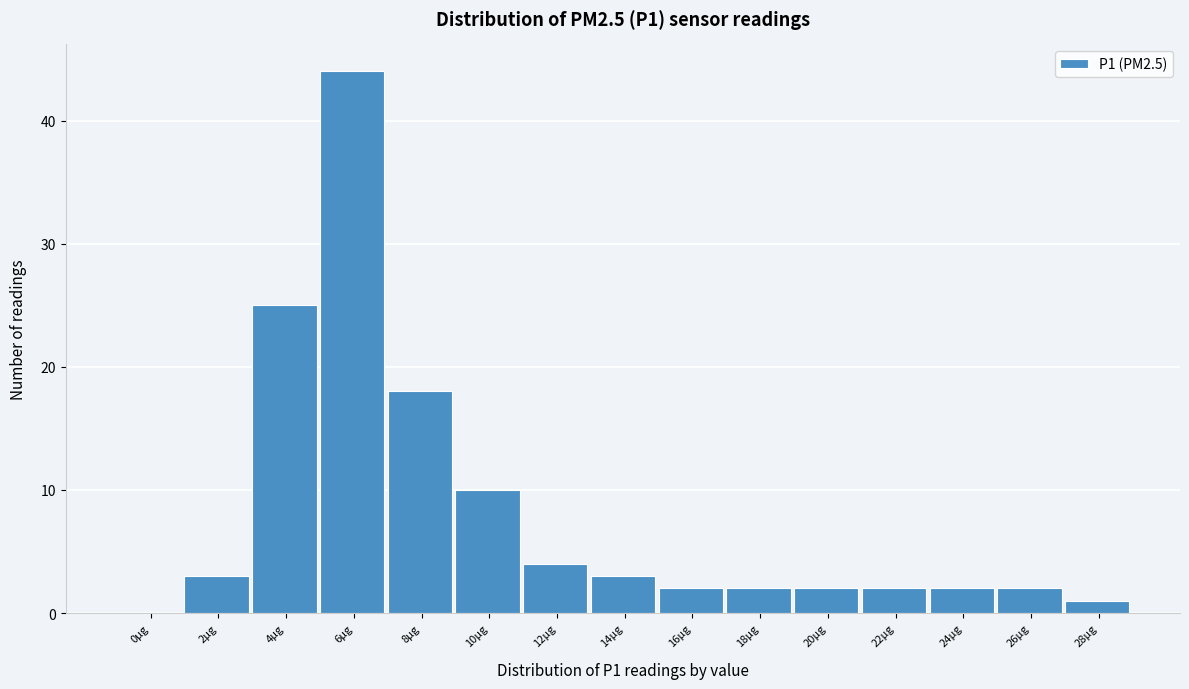

At which category does the chart reach its peak across all series?

6µg